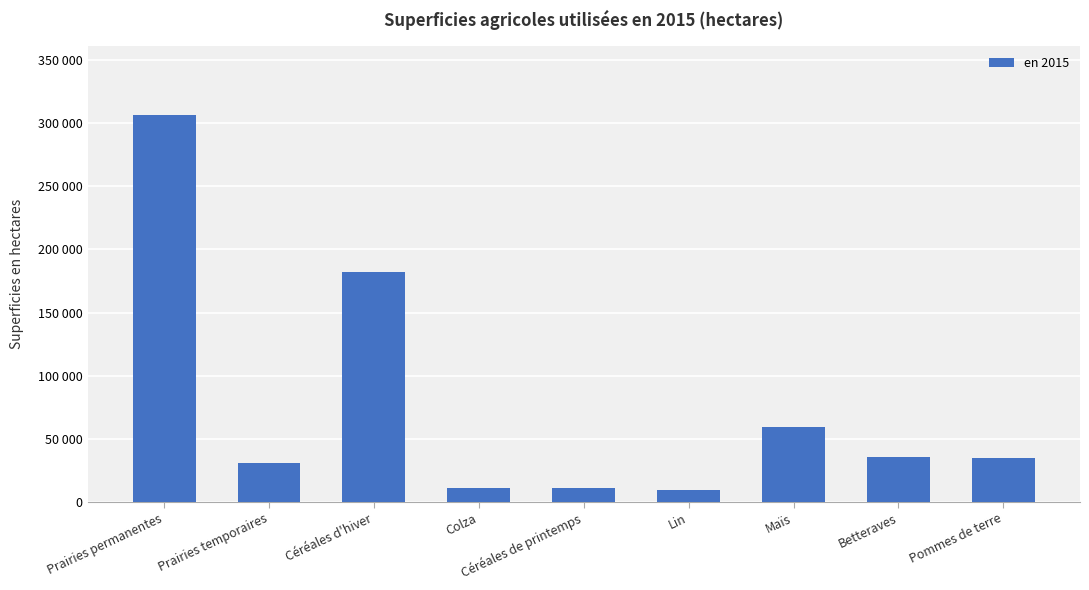

What is the maximum value shown in the chart?

306441.1